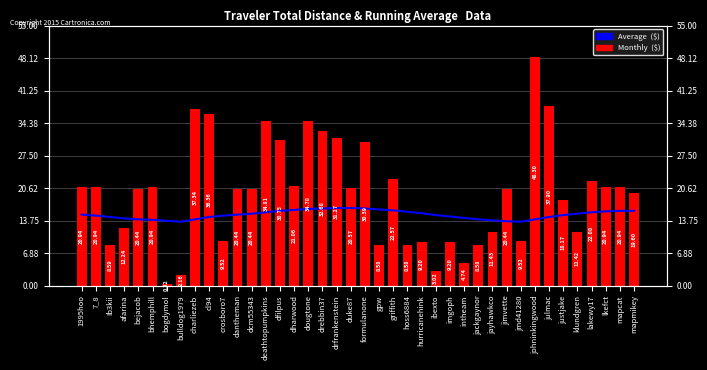

List the series in order of their overall mean, lowest first.

Average  ($), Monthly  ($)